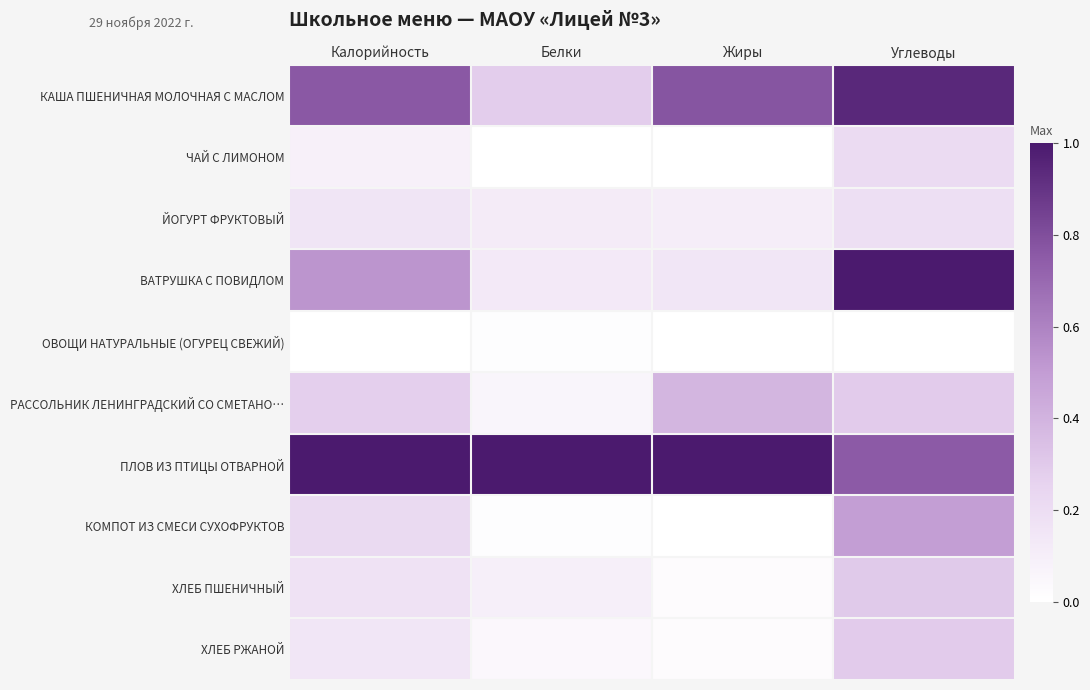

Reading left to right, extract all data points from this chart.

КАША ПШЕНИЧНАЯ МОЛОЧНАЯ С МАСЛОМ: Калорийность=0.8	Белки=0.3	Жиры=0.8	Углеводы=0.9
ЧАЙ С ЛИМОНОМ: Калорийность=0.1	Белки=0.0	Жиры=0.0	Углеводы=0.2
ЙОГУРТ ФРУКТОВЫЙ: Калорийность=0.2	Белки=0.1	Жиры=0.1	Углеводы=0.2
ВАТРУШКА С ПОВИДЛОМ: Калорийность=0.5	Белки=0.1	Жиры=0.1	Углеводы=1.0
ОВОЩИ НАТУРАЛЬНЫЕ (ОГУРЕЦ СВЕЖИЙ): Калорийность=0.0	Белки=0.0	Жиры=0.0	Углеводы=0.0
РАССОЛЬНИК ЛЕНИНГРАДСКИЙ СО СМЕТАНО…: Калорийность=0.3	Белки=0.1	Жиры=0.4	Углеводы=0.3
ПЛОВ ИЗ ПТИЦЫ ОТВАРНОЙ: Калорийность=1.0	Белки=1.0	Жиры=1.0	Углеводы=0.8
КОМПОТ ИЗ СМЕСИ СУХОФРУКТОВ: Калорийность=0.2	Белки=0.0	Жиры=0.0	Углеводы=0.5
ХЛЕБ ПШЕНИЧНЫЙ: Калорийность=0.2	Белки=0.1	Жиры=0.0	Углеводы=0.3
ХЛЕБ РЖАНОЙ: Калорийность=0.1	Белки=0.0	Жиры=0.0	Углеводы=0.3